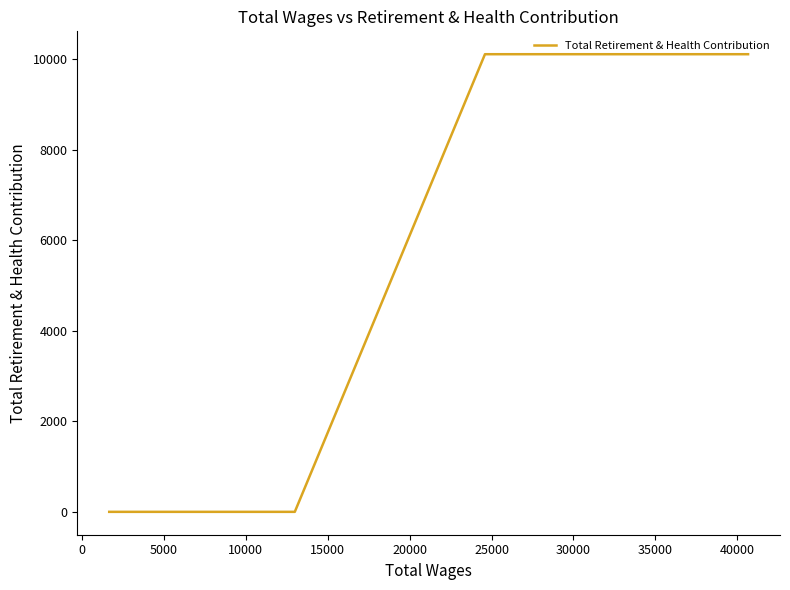

The value at 10000 is 0. True or false?

True